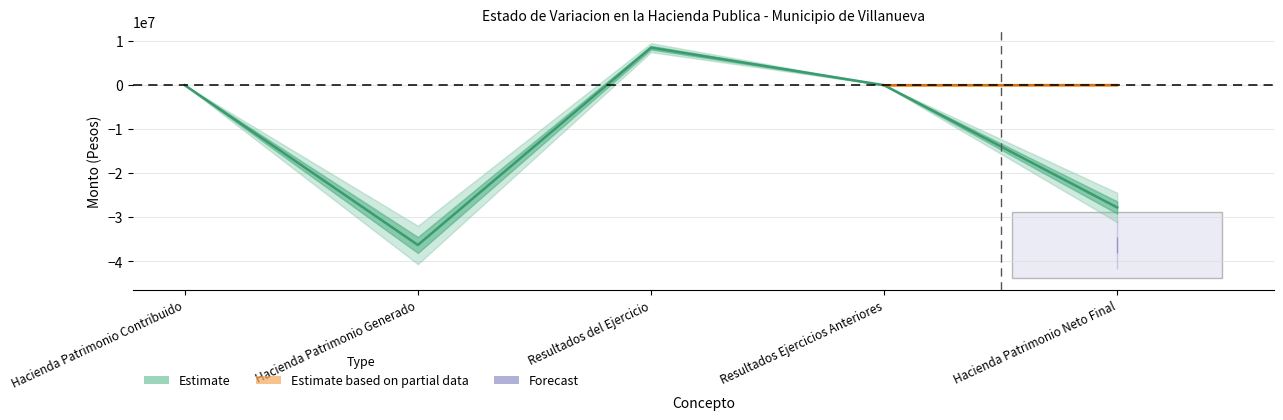

What is the maximum value shown in the chart?

8519969.7